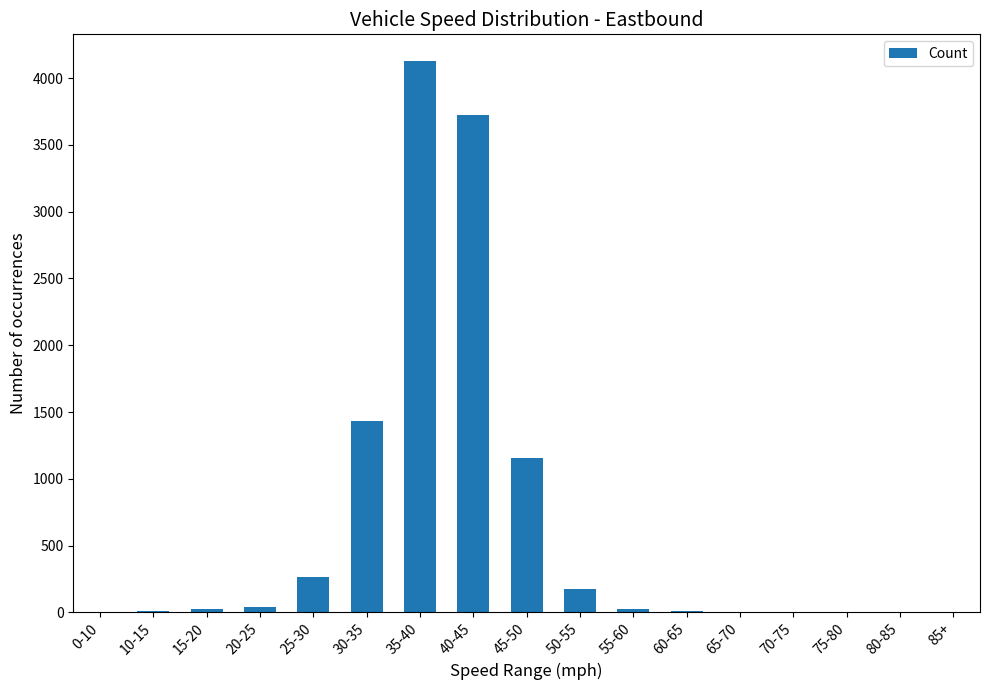

What is the greatest value displayed?

4128